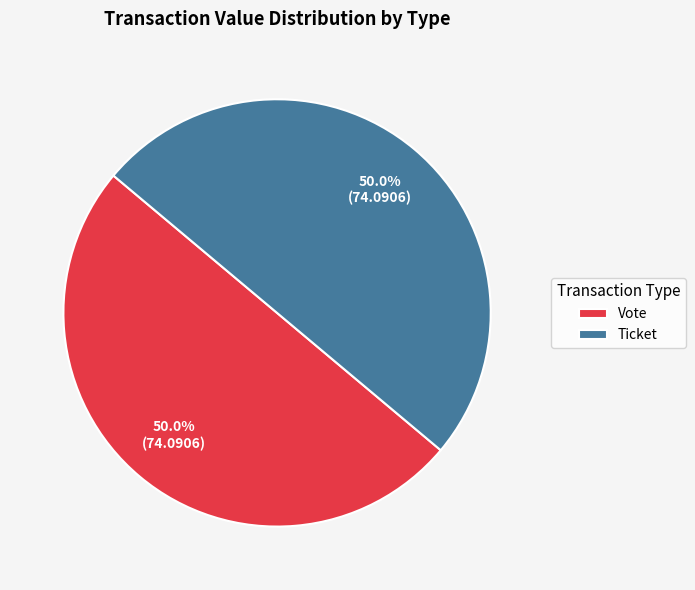

Combined, what portion of the pie is Vote and Ticket?

100.0%